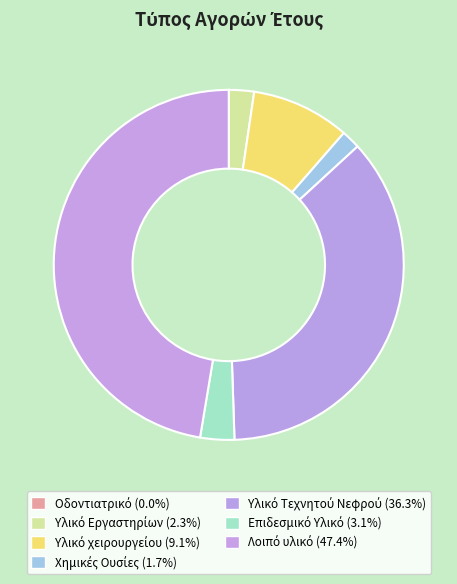

Between Λοιπό υλικό and Οδοντιατρικό, which is larger?

Λοιπό υλικό